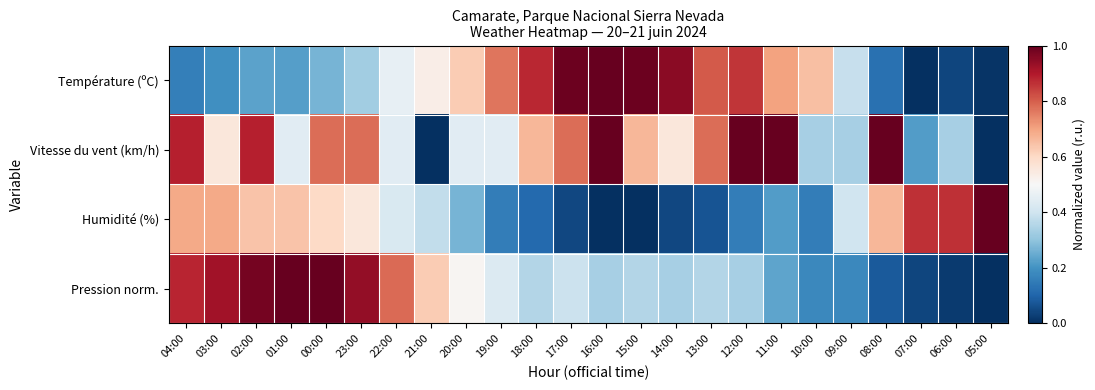

Reading left to right, transcribe all the data shown in this chart.

Température (ºC): 04:00=0.2	03:00=0.2	02:00=0.2	01:00=0.2	00:00=0.3	23:00=0.3	22:00=0.5	21:00=0.5	20:00=0.6	19:00=0.8	18:00=0.9	17:00=1.0	16:00=1.0	15:00=1.0	14:00=0.9	13:00=0.8	12:00=0.9	11:00=0.7	10:00=0.7	09:00=0.4	08:00=0.1	07:00=0.0	06:00=0.0	05:00=0.0
Vitesse du vent (km/h): 04:00=0.9	03:00=0.6	02:00=0.9	01:00=0.4	00:00=0.8	23:00=0.8	22:00=0.4	21:00=0.0	20:00=0.4	19:00=0.4	18:00=0.7	17:00=0.8	16:00=1.0	15:00=0.7	14:00=0.6	13:00=0.8	12:00=1.0	11:00=1.0	10:00=0.3	09:00=0.3	08:00=1.0	07:00=0.2	06:00=0.3	05:00=0.0
Humidité (%): 04:00=0.7	03:00=0.7	02:00=0.6	01:00=0.6	00:00=0.6	23:00=0.6	22:00=0.4	21:00=0.4	20:00=0.3	19:00=0.2	18:00=0.1	17:00=0.0	16:00=0.0	15:00=0.0	14:00=0.0	13:00=0.1	12:00=0.2	11:00=0.2	10:00=0.2	09:00=0.4	08:00=0.7	07:00=0.9	06:00=0.9	05:00=1.0
Pression norm.: 04:00=0.9	03:00=0.9	02:00=1.0	01:00=1.0	00:00=1.0	23:00=0.9	22:00=0.8	21:00=0.6	20:00=0.5	19:00=0.4	18:00=0.4	17:00=0.4	16:00=0.3	15:00=0.4	14:00=0.3	13:00=0.4	12:00=0.3	11:00=0.2	10:00=0.2	09:00=0.2	08:00=0.1	07:00=0.0	06:00=0.0	05:00=0.0